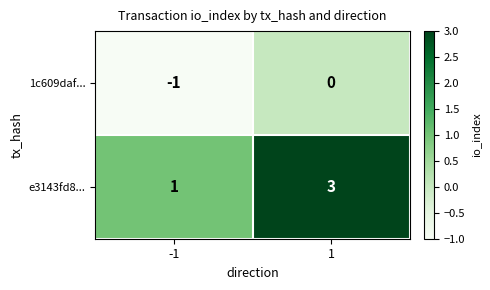

What is the sum of the e3143fd8... values at 1 and -1?

4